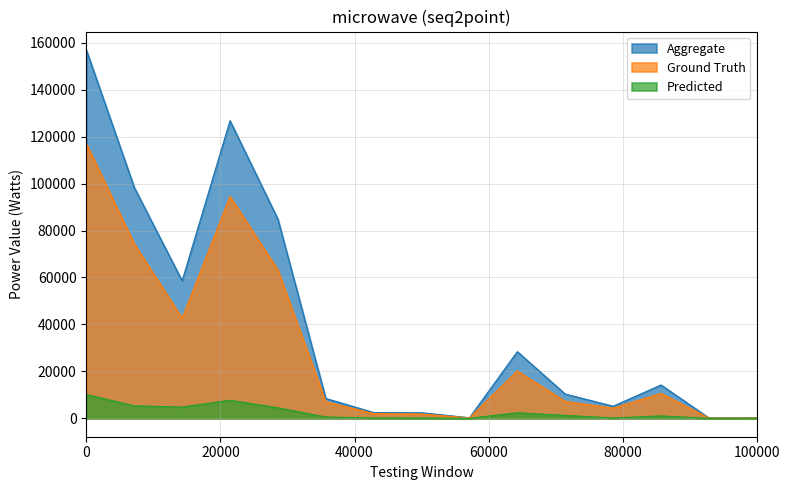

Reading right to left, list all the values displayed in this chart.

Aggregate: 274	192	14195	5161	10334	28413	236	2376	2453	8454	84865	126797	58569	98384	156953
Ground Truth: 170	164	10603	4334	7225	20173	189	1848	2051	7038	63232	94531	42669	74358	117027
Predicted: 34	9	1003	152	1238	2365	5	116	178	544	4480	7688	4801	5323	10124